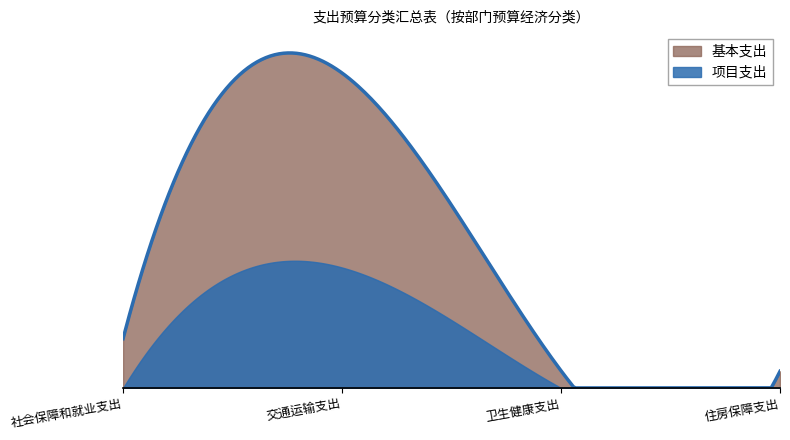

What is the label of the 3rd point from the left?

卫生健康支出